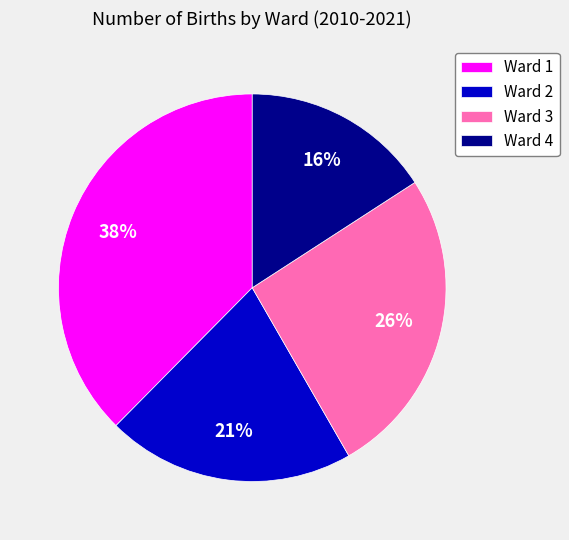

Is Ward 3 the majority of the pie?

No